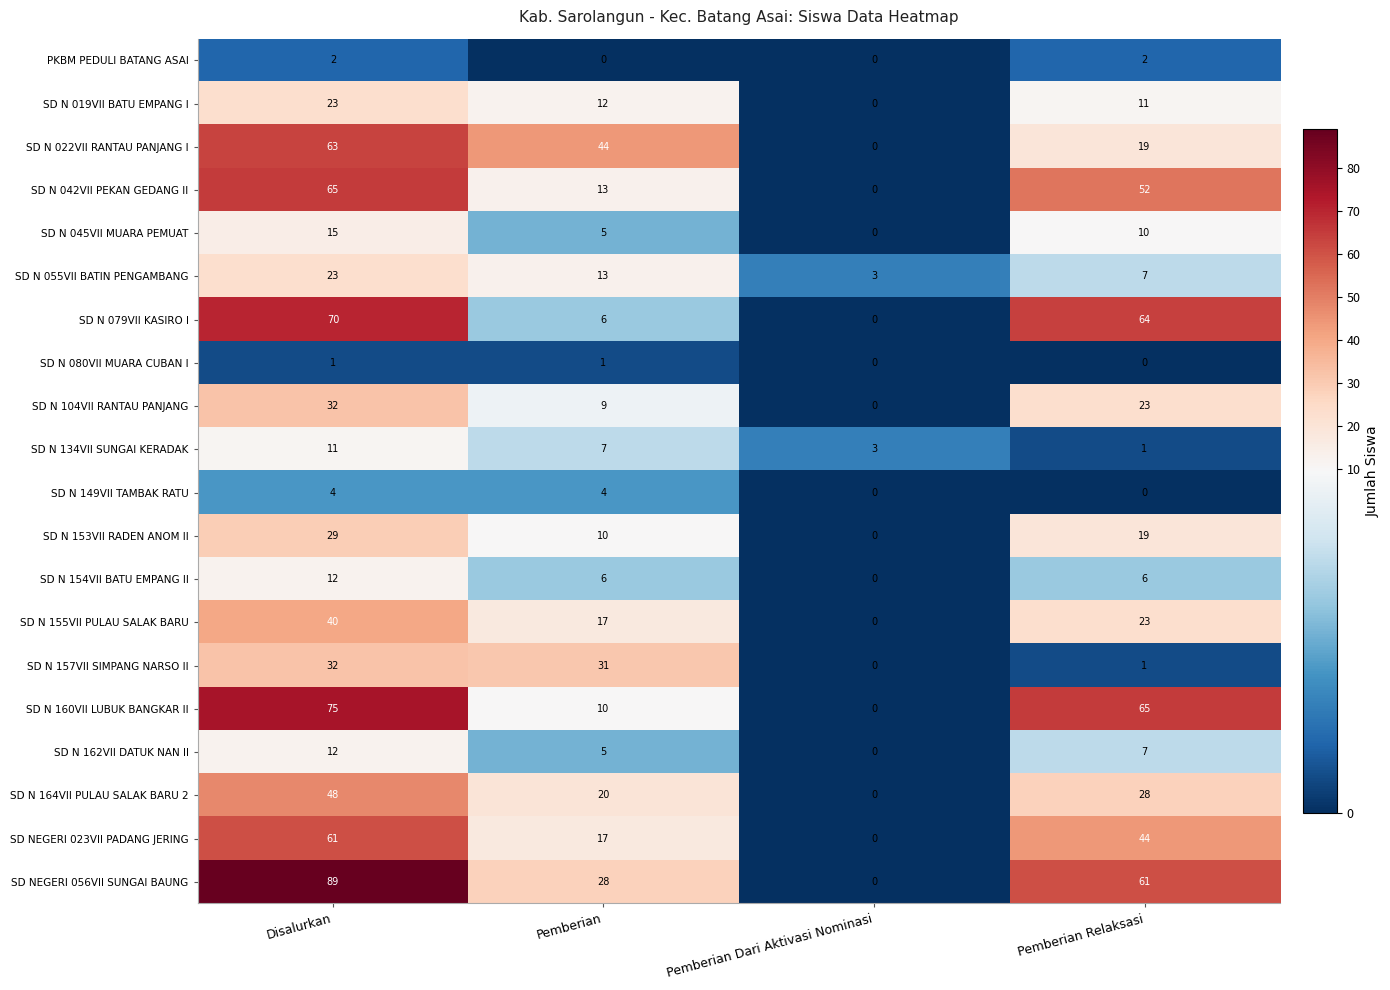

At which category does the chart reach its peak across all series?

Disalurkan